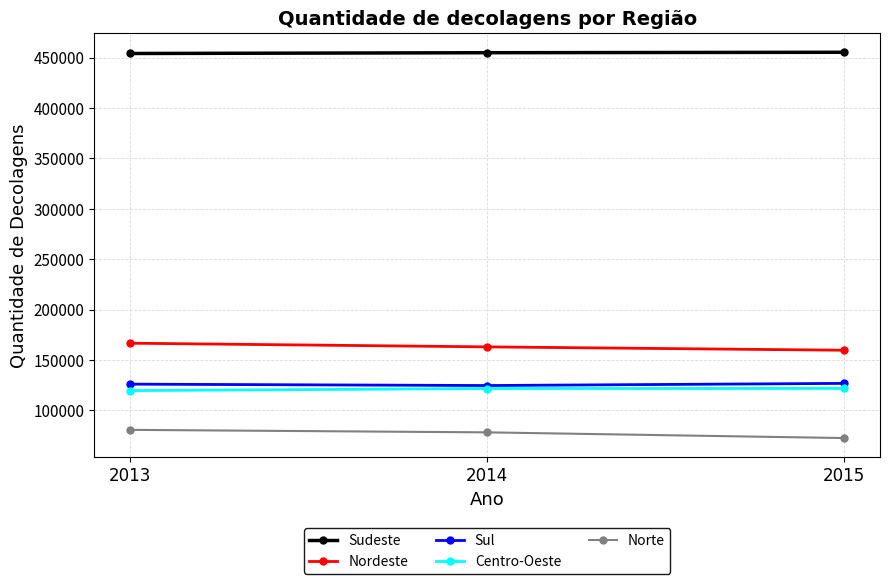

Does the chart display data point markers on the line(s)?

Yes